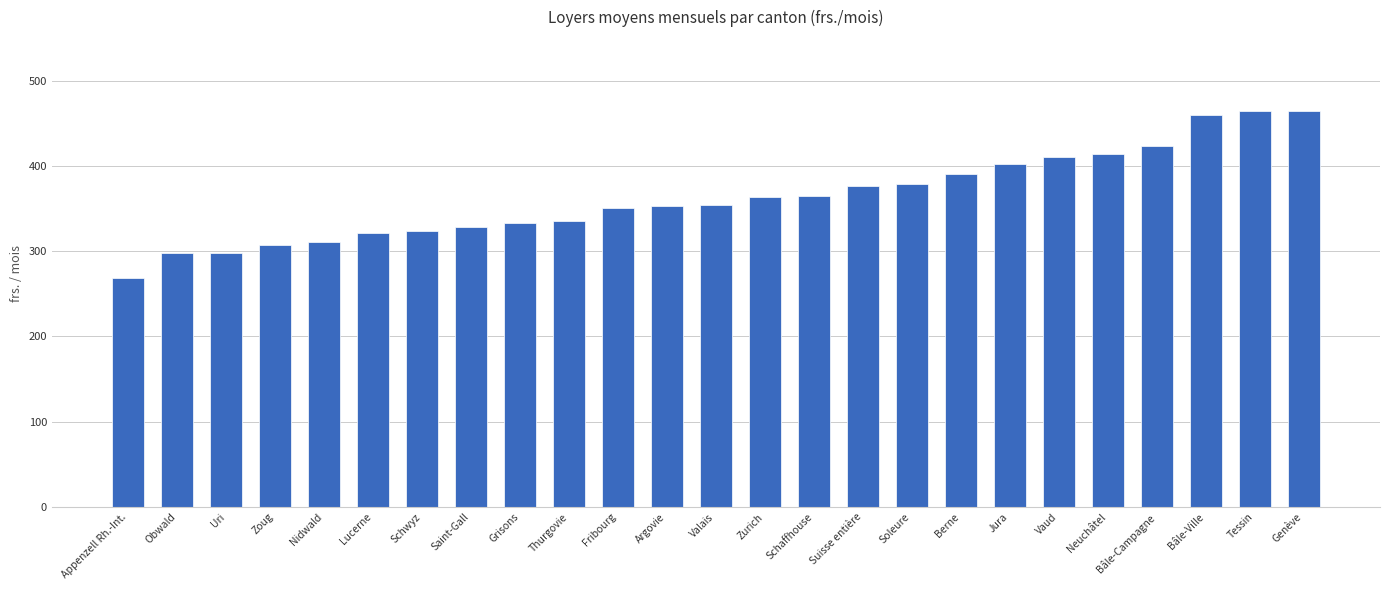

What is the minimum value shown in the chart?

268.9